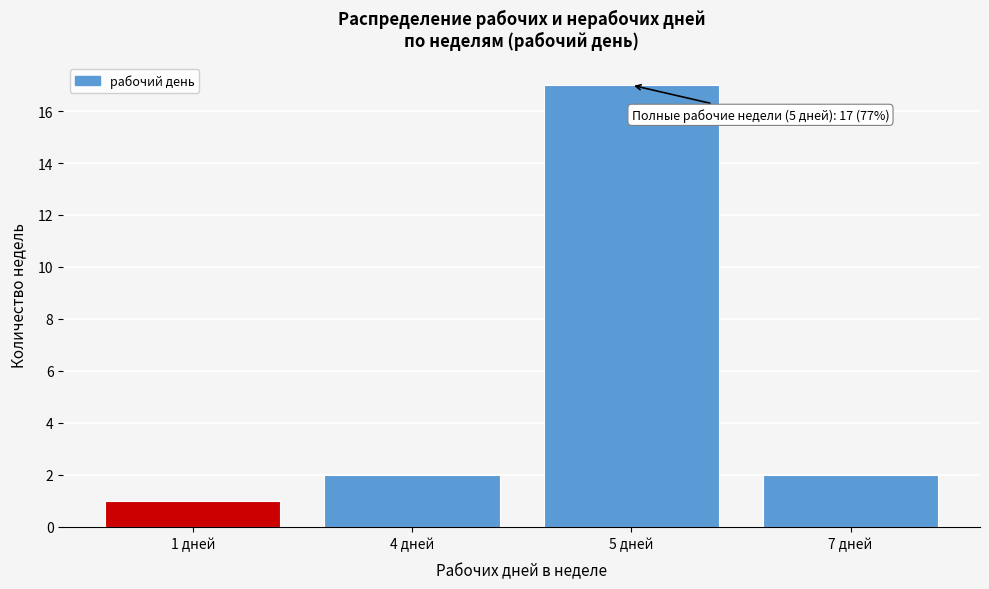

Reading right to left, transcribe all the data shown in this chart.

7 дней=2	5 дней=17	4 дней=2	1 дней=1